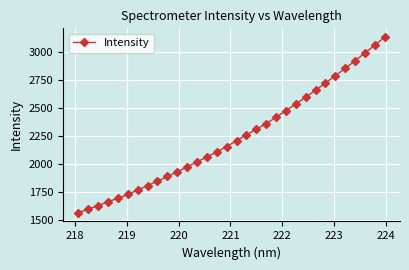

True or false: there are more than 1 points higher than both neighbors.

False